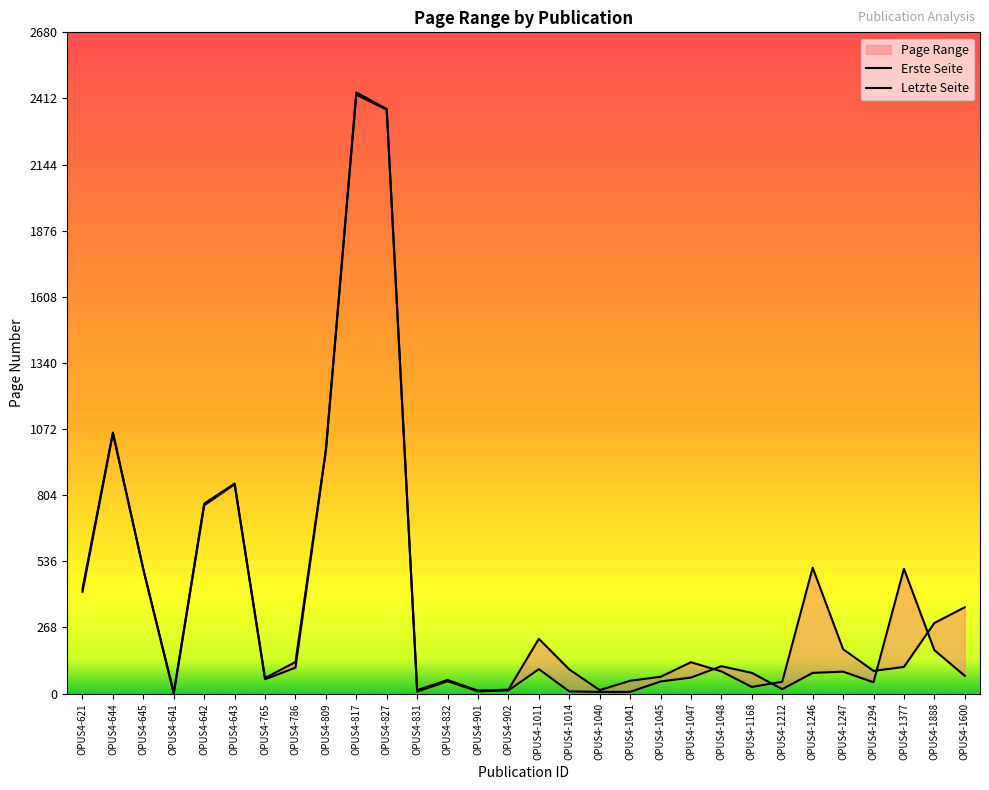

At which category does the chart reach its minimum across all series?

OPUS4-641